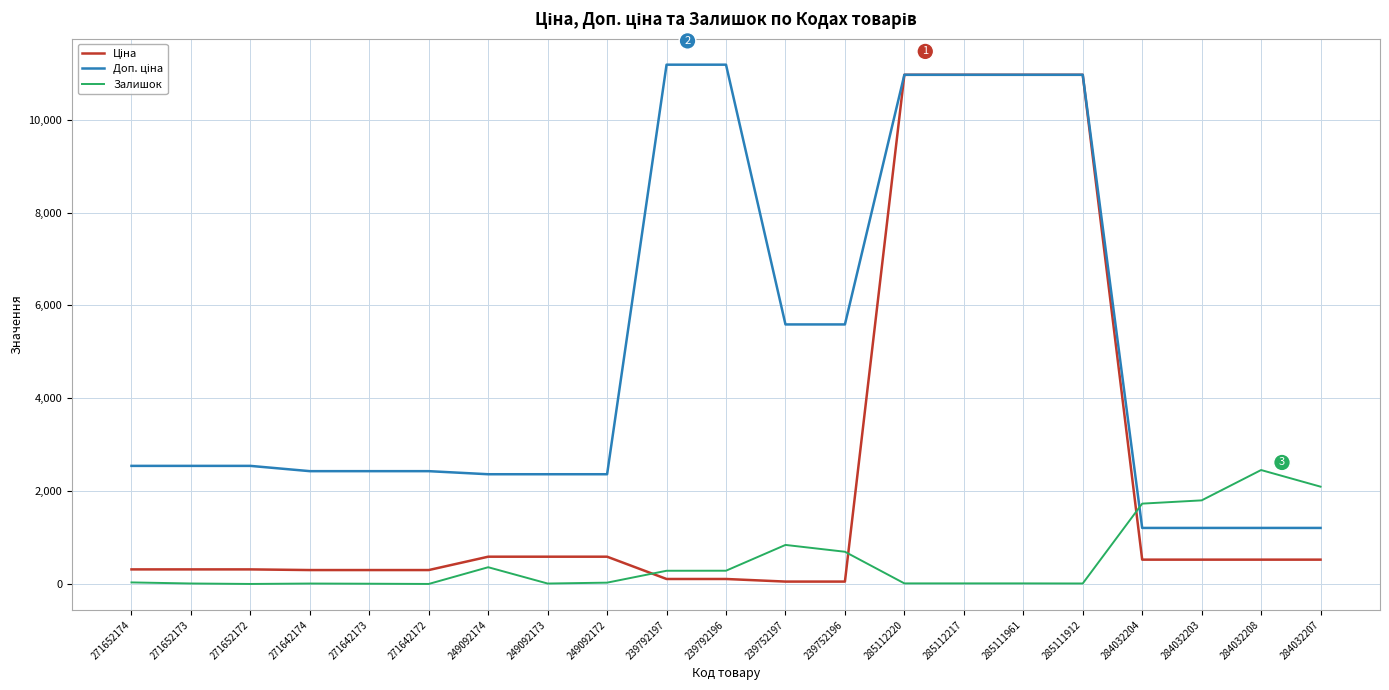

The Залишок series shows 38.0 at 271652174. True or false?

True